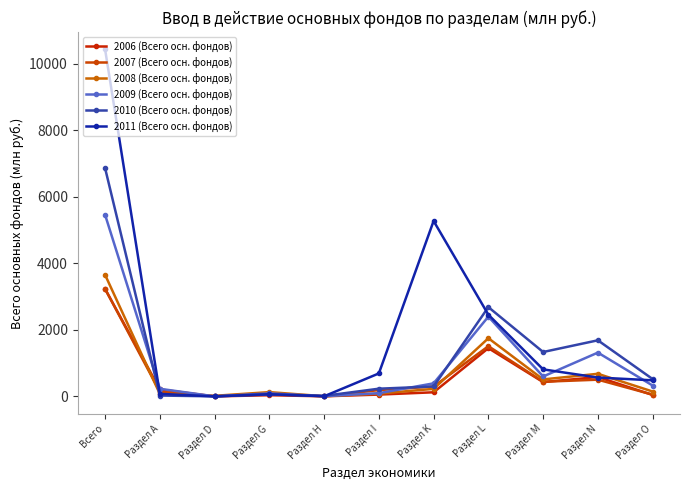

Does the chart have visible grid lines?

No